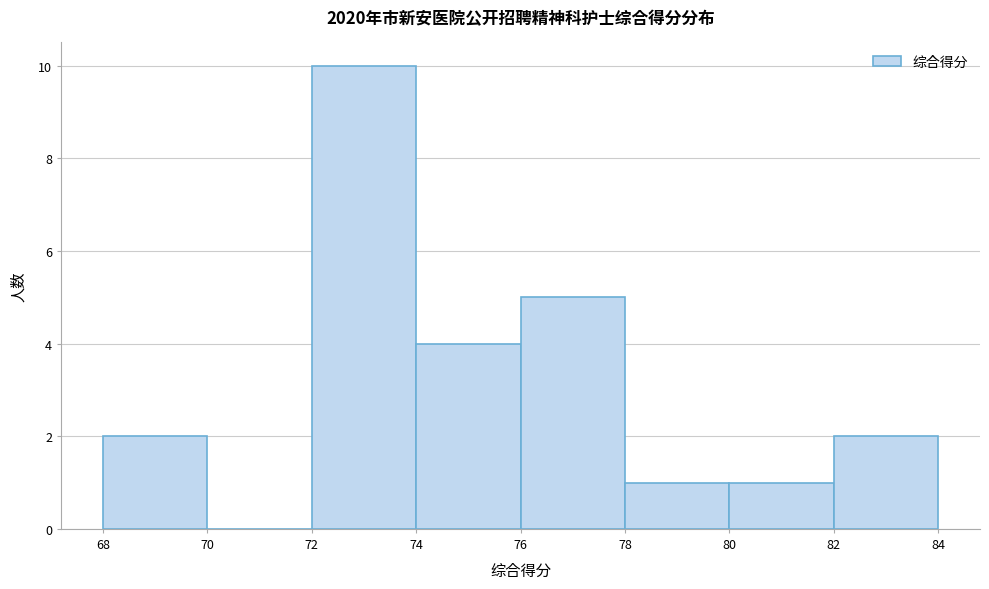

Reading left to right, list every bar in this chart as the range it spans on the x-axis followed by its height. The values are not printed on the chart, so give them approximately, as read against the axis.

68 to 70: 2
70 to 72: 0
72 to 74: 10
74 to 76: 4
76 to 78: 5
78 to 80: 1
80 to 82: 1
82 to 84: 2